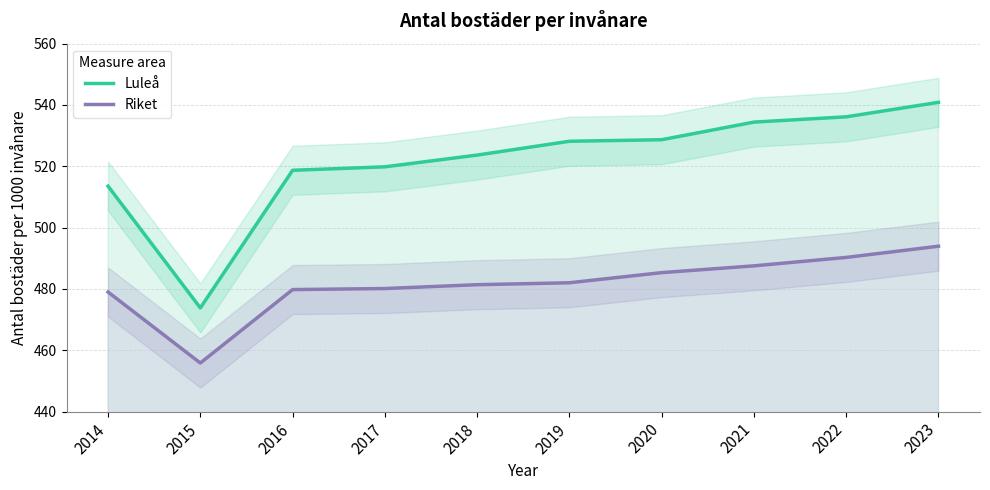

Read the Riket value at 2016.

479.8